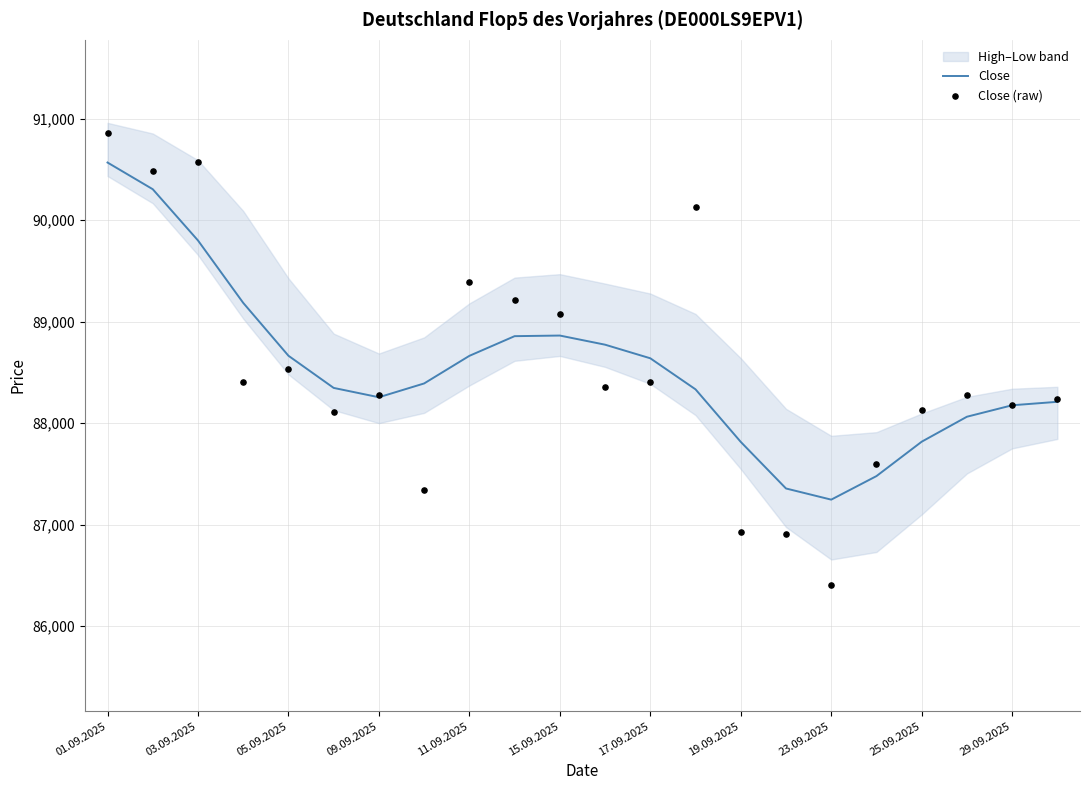

At which category is the sum across all series the highest?

01.09.2025